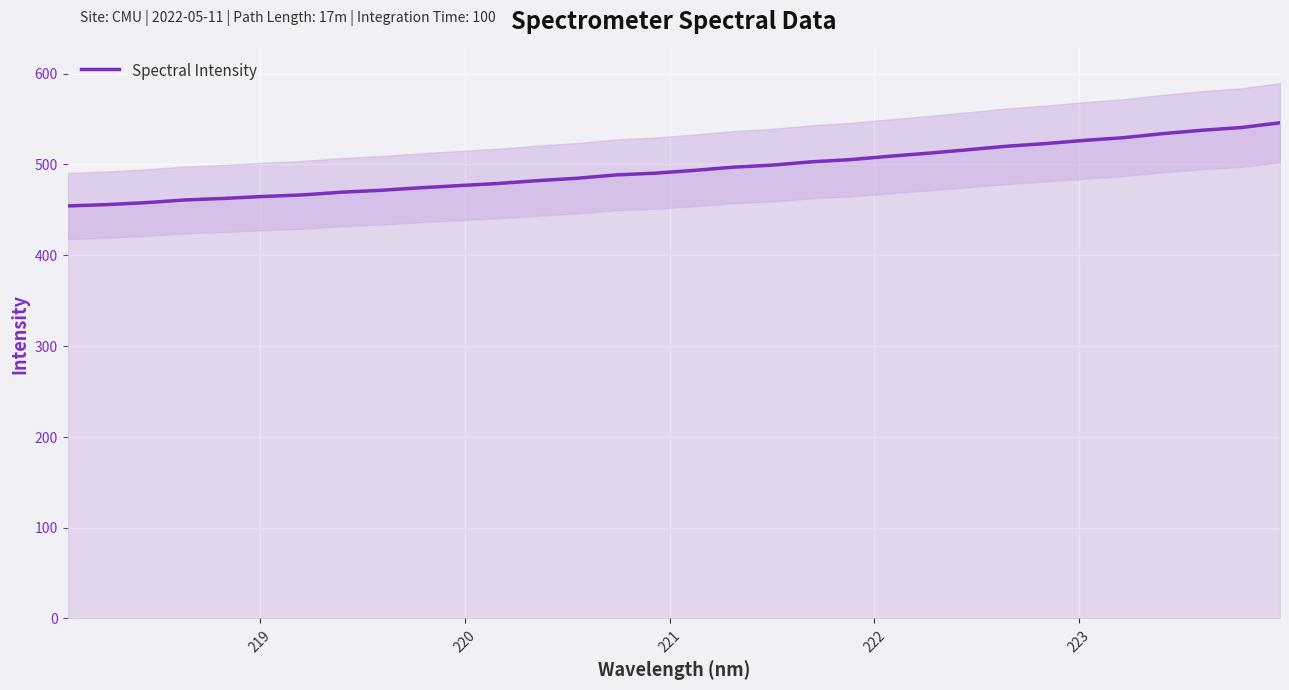

What is the lowest value of the Spectral Intensity series?

454.2